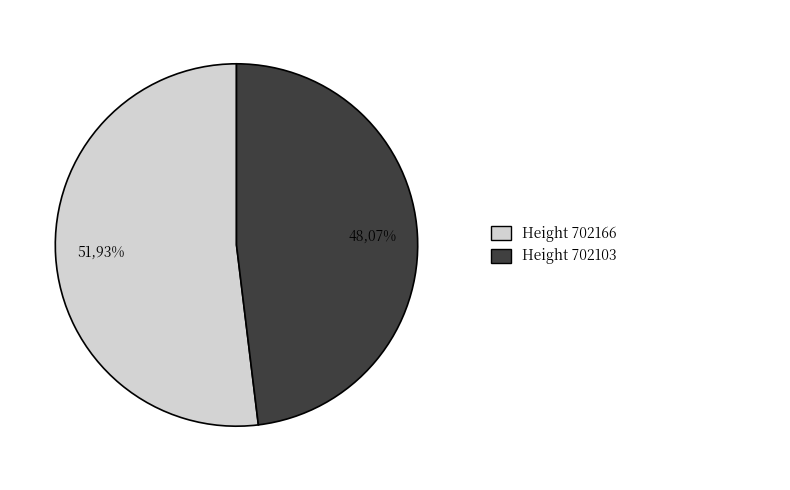

To the nearest percent, what is the combined percentage of 702103 and 702166?

100%